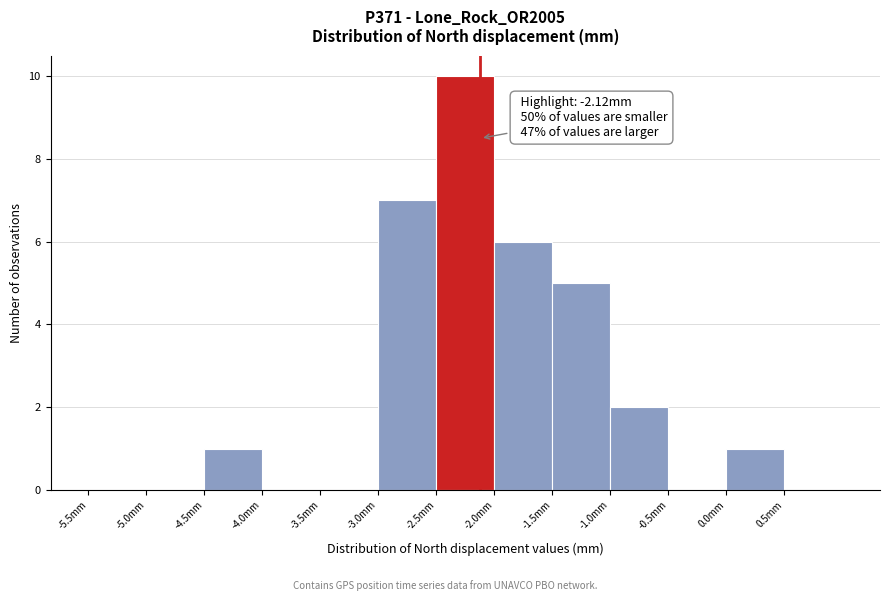

Which range on the x-axis has the tallest bar?

-2.5 to -2.0